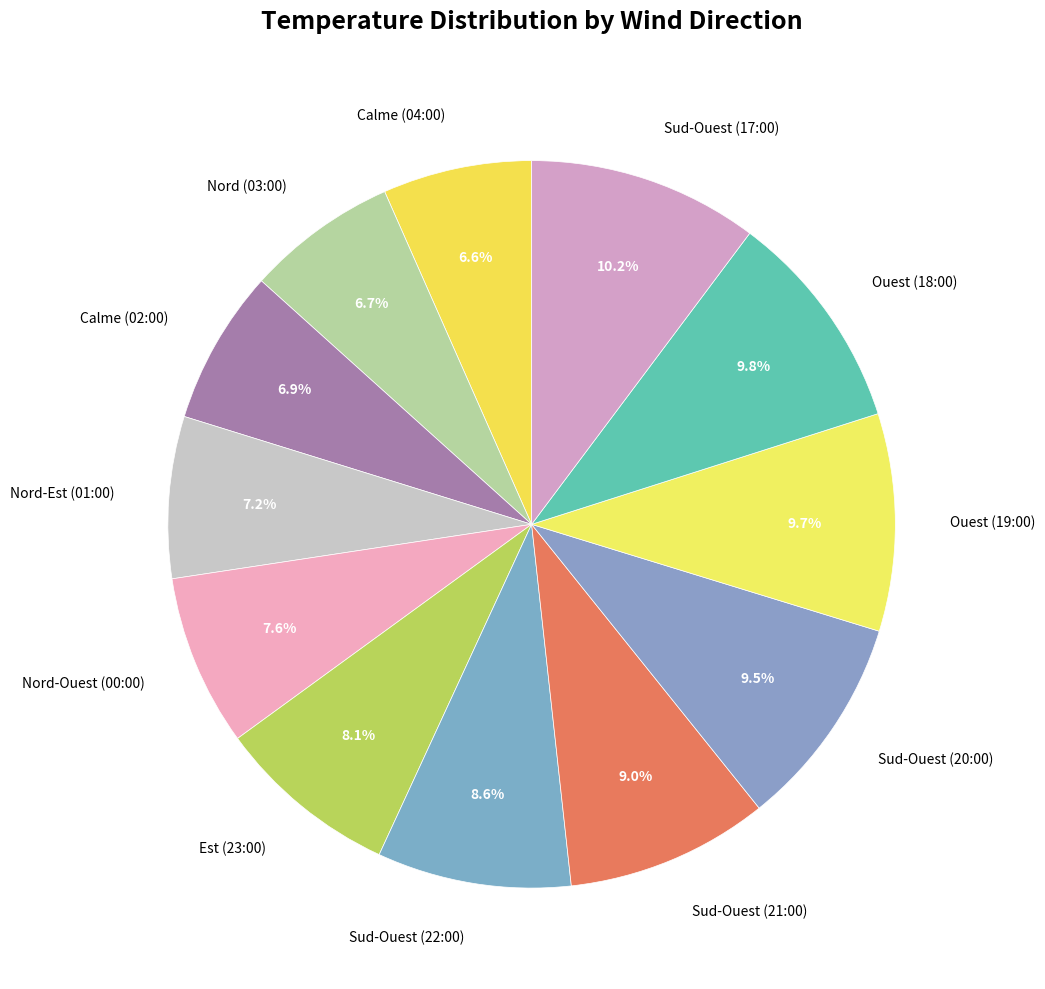

What percentage is the Ouest (19:00) slice, to the nearest percent?

10%